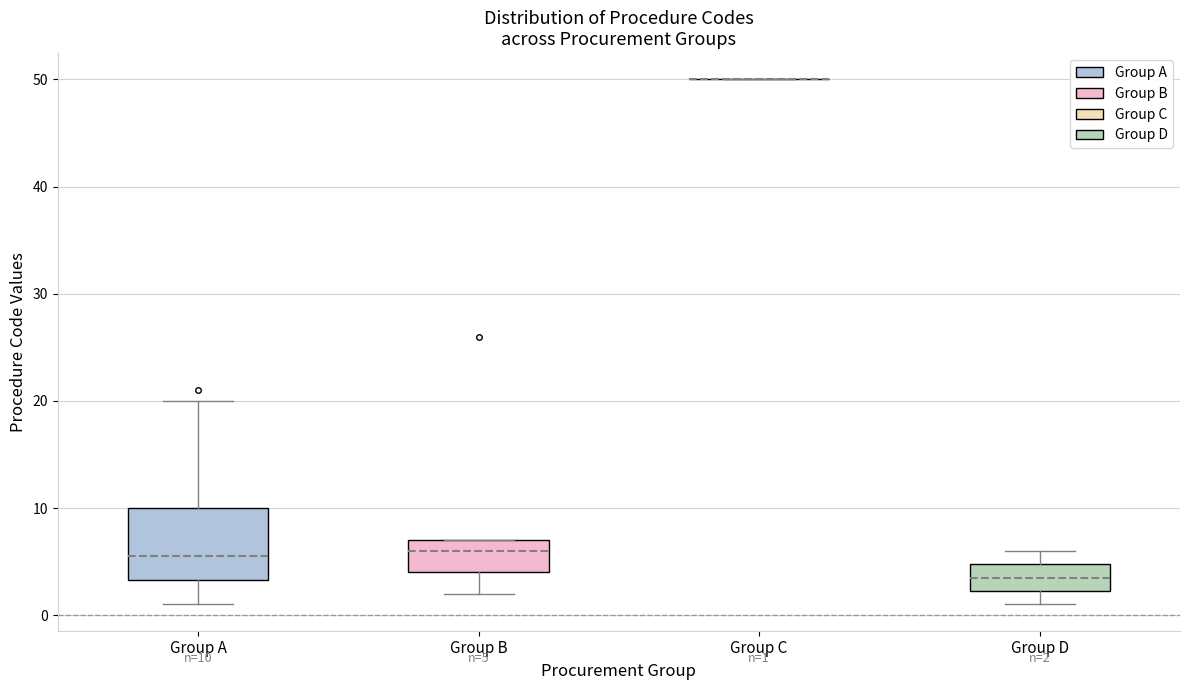

Which box is the tallest, from its lower edge to its upper edge?

Group A